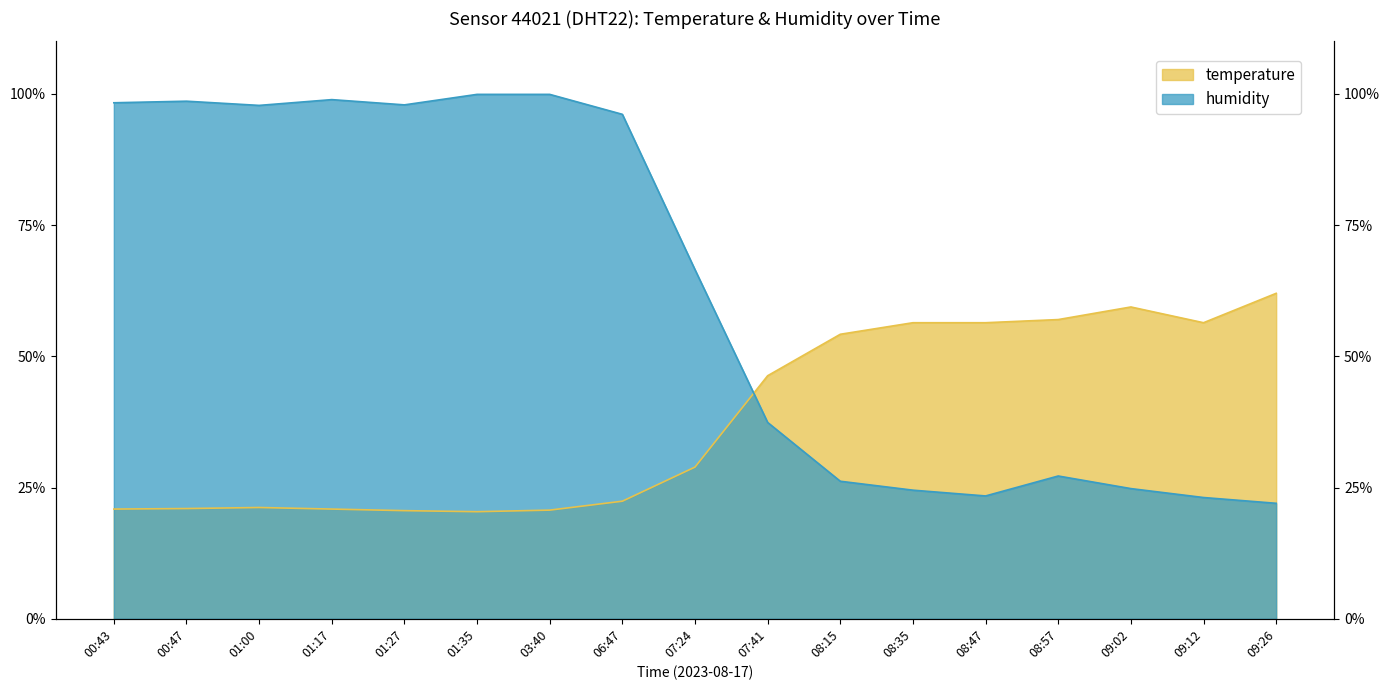

What are all the series names shown in the legend?

temperature, humidity